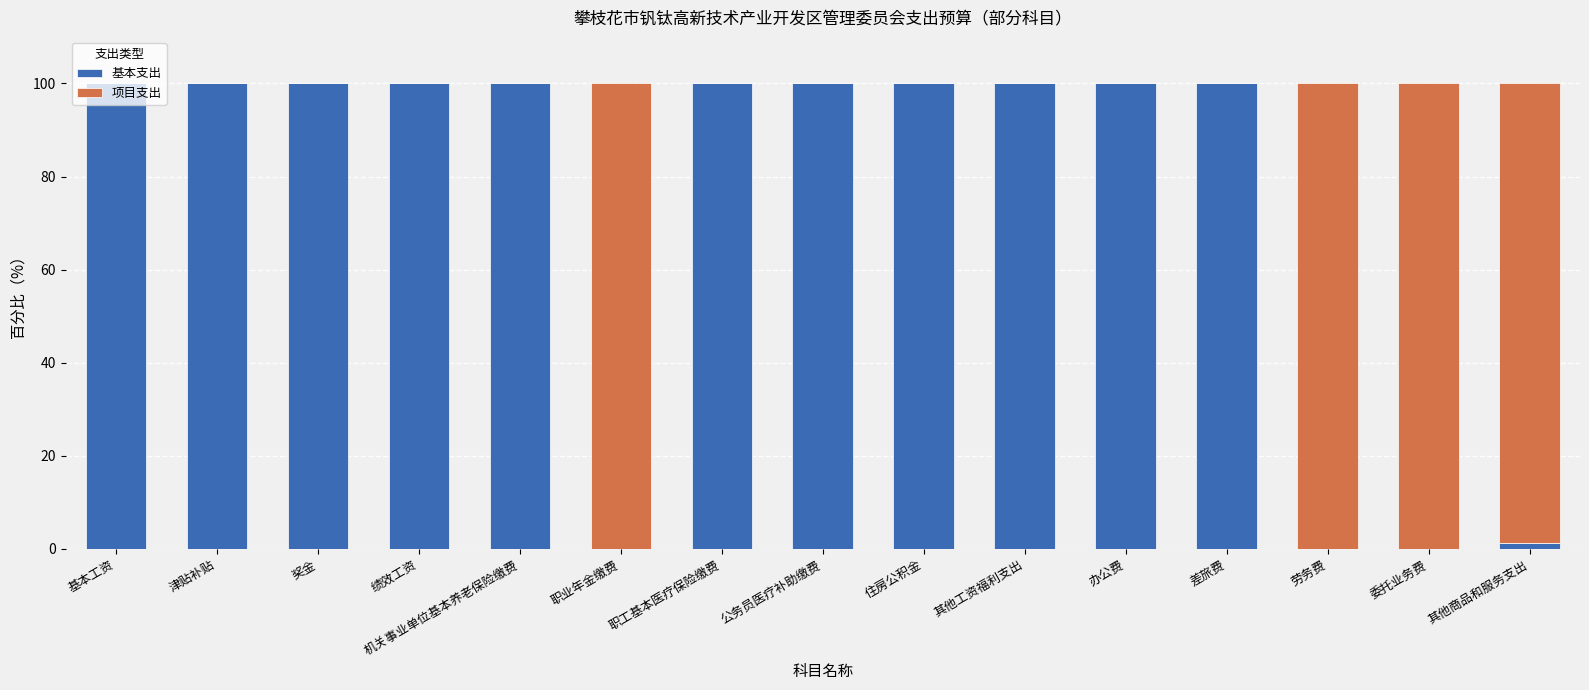

What is the total value across all series at 奖金?

100.0